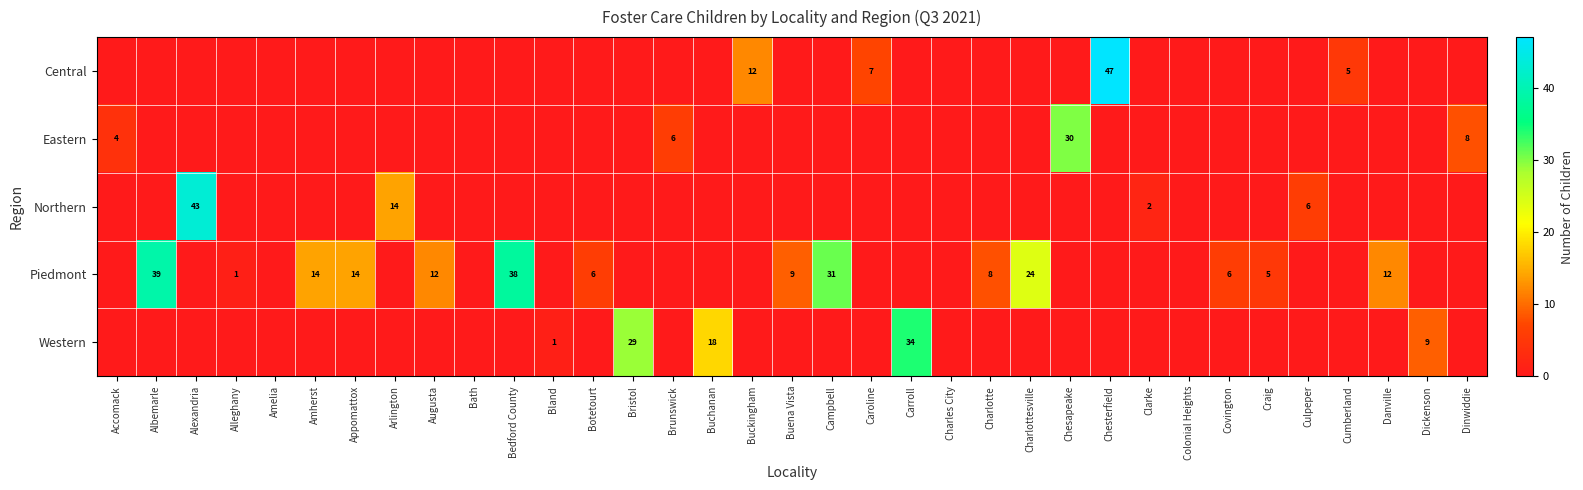

What is the maximum value shown in the chart?

47